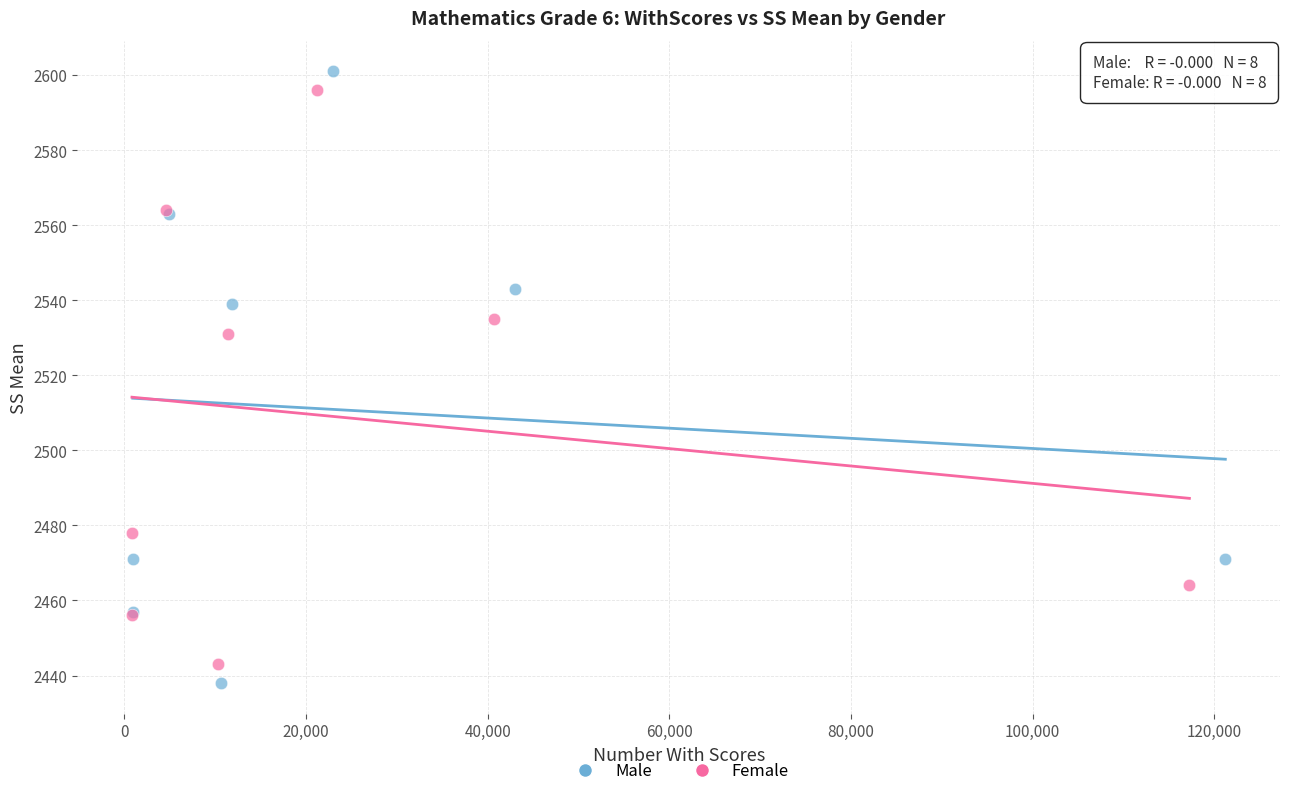

Which series has the largest Y range (max minus min)?

Male